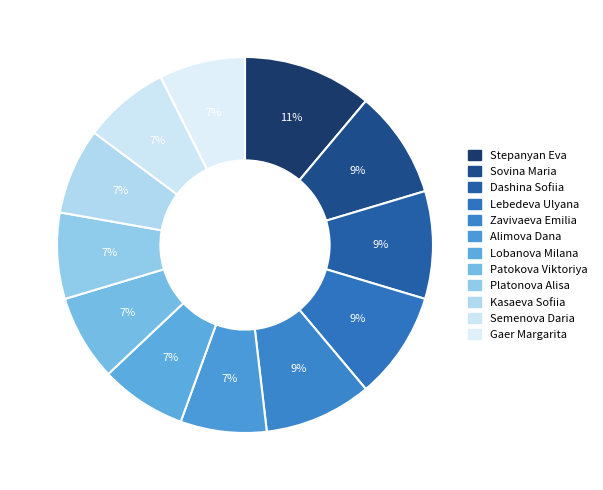

The Patokova Viktoriya slice represents 7% of the pie. True or false?

True